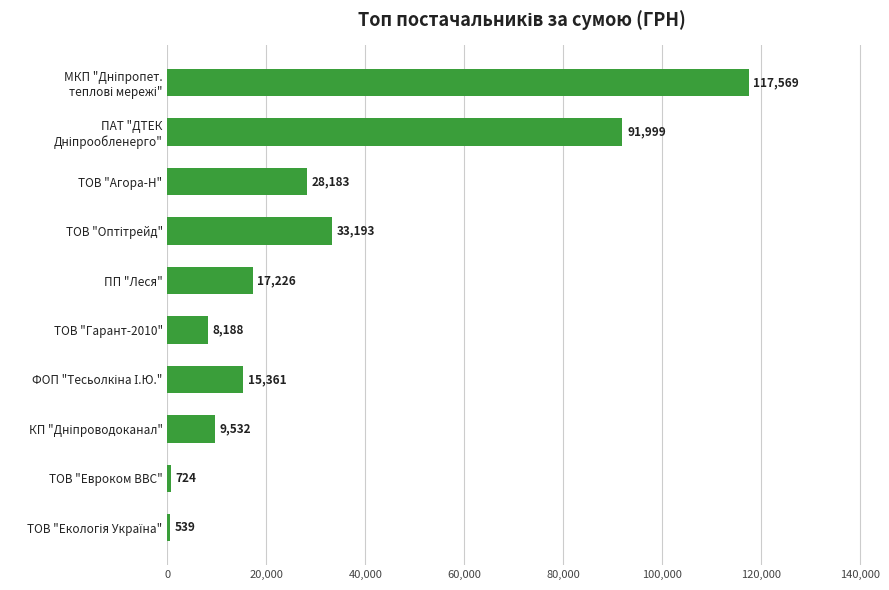

Is it true that the value at ПП "Леся" is 17225.7?

True